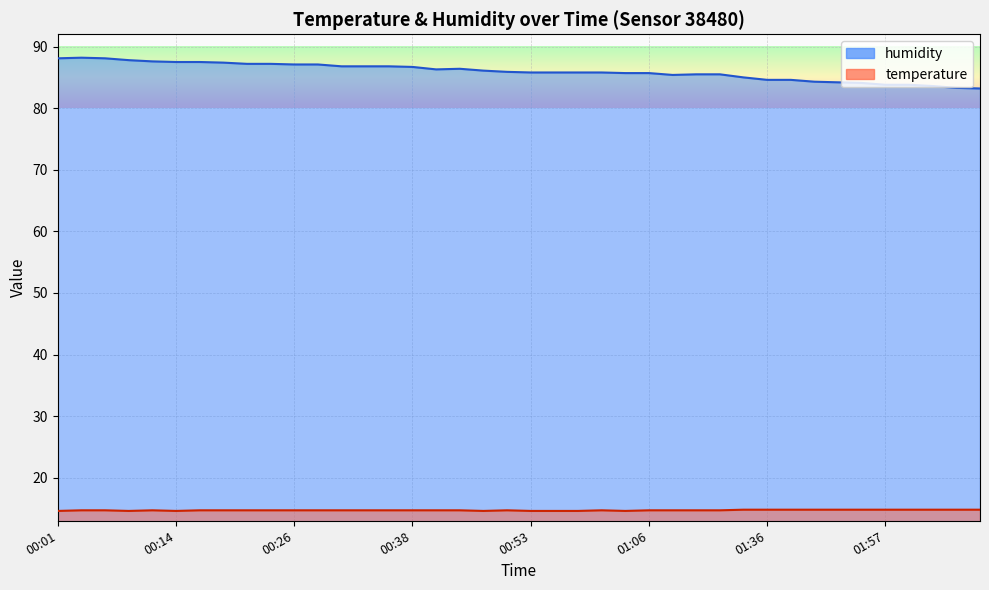

At 01:06, list the series in order from smallest to largest.

temperature, humidity